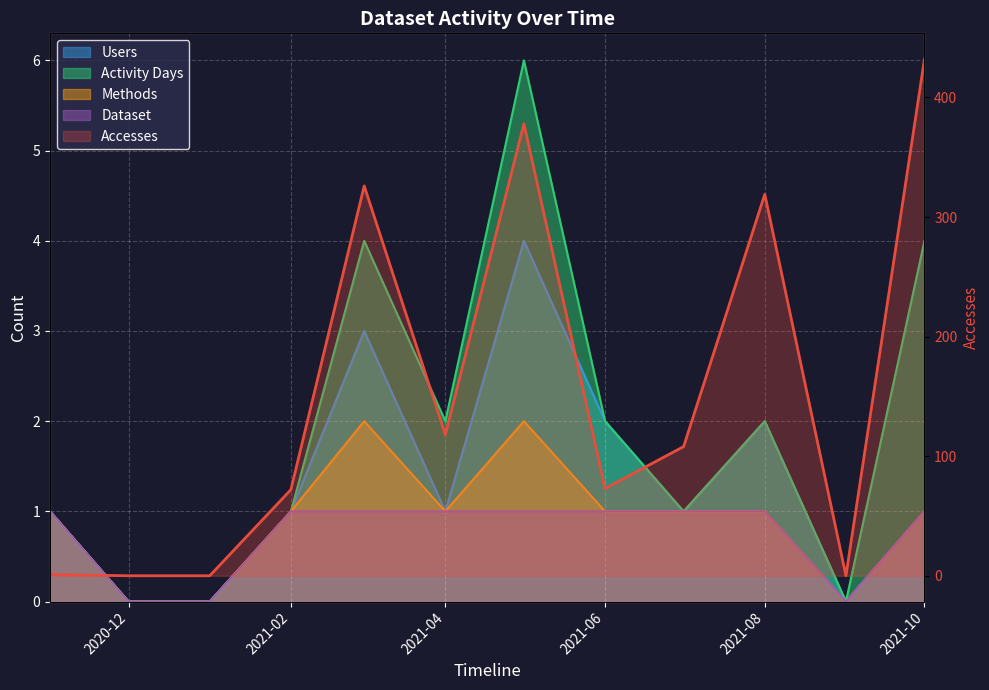

How many values are above zero?

9